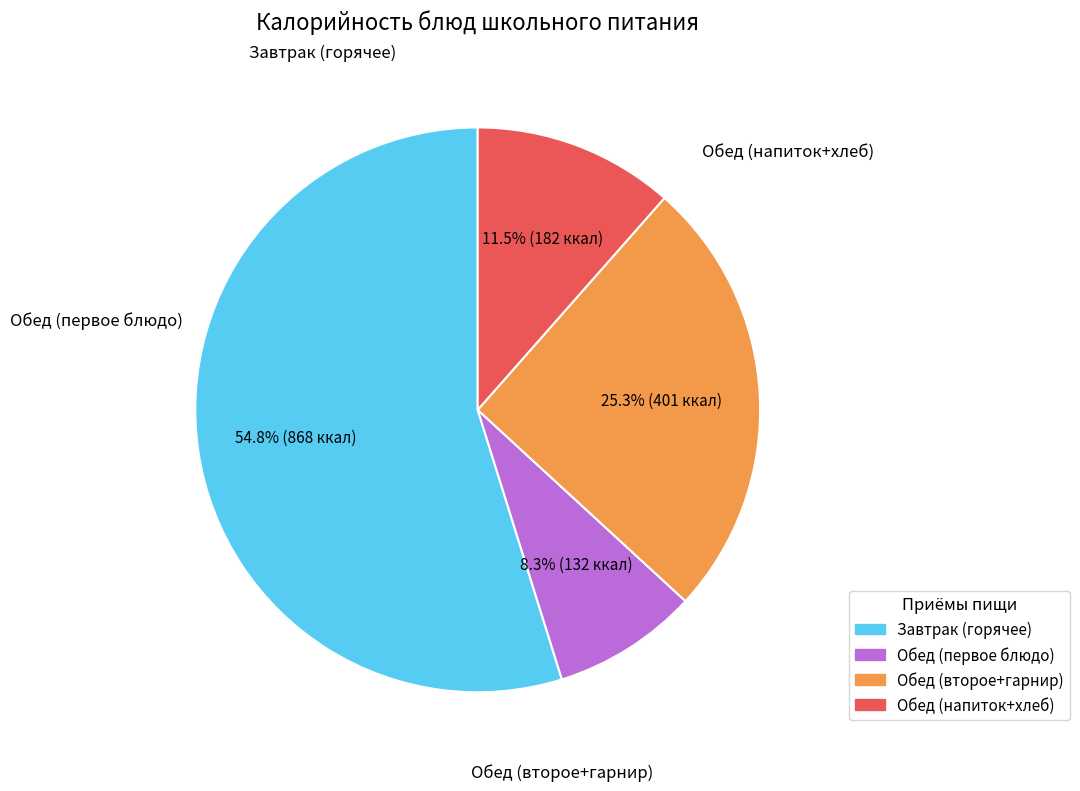

Is there a majority slice in this chart?

Yes